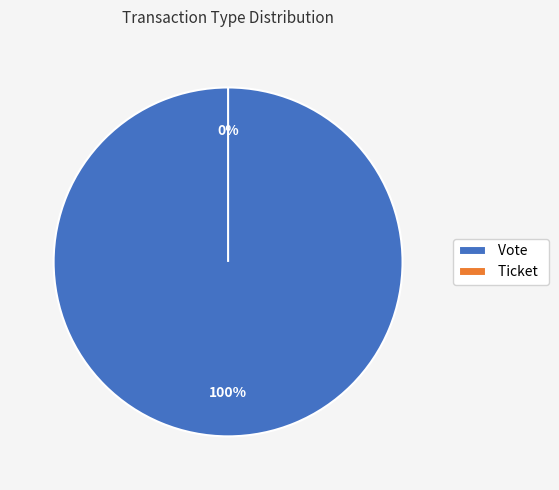

Rank the categories by value from lowest to highest.

Ticket, Vote